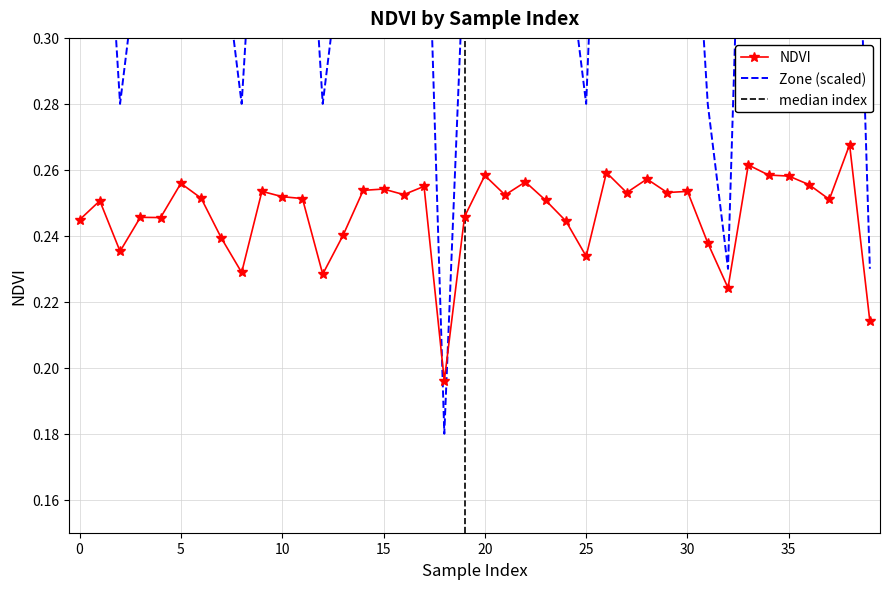

At how many categories does at least one series exceed 0?

40